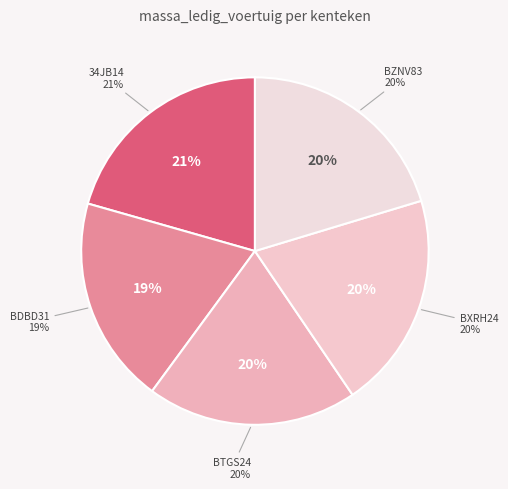

What percentage is NOT represented by BXRH24?

79.8%